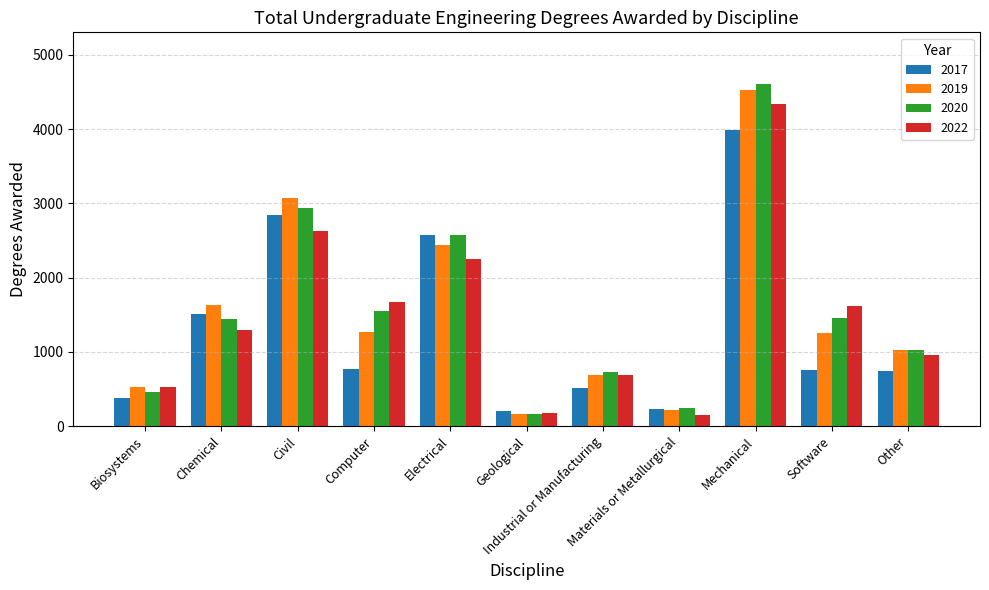

What is the difference between the maximum and minimum values in the 2020 series?

4446